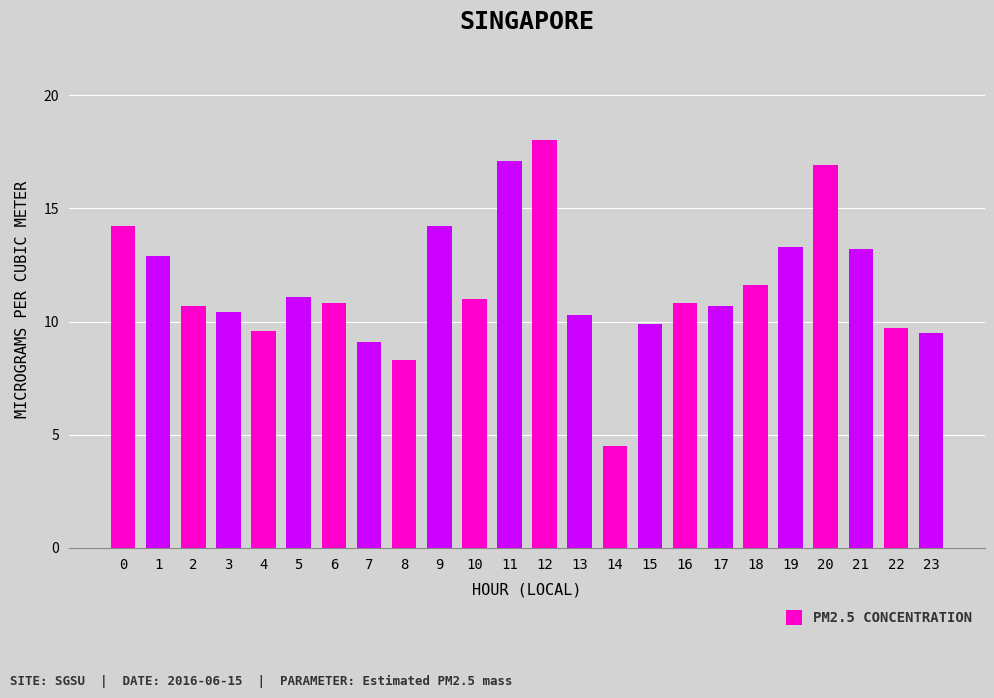

What is the value of the 23rd bar from the left?

9.7